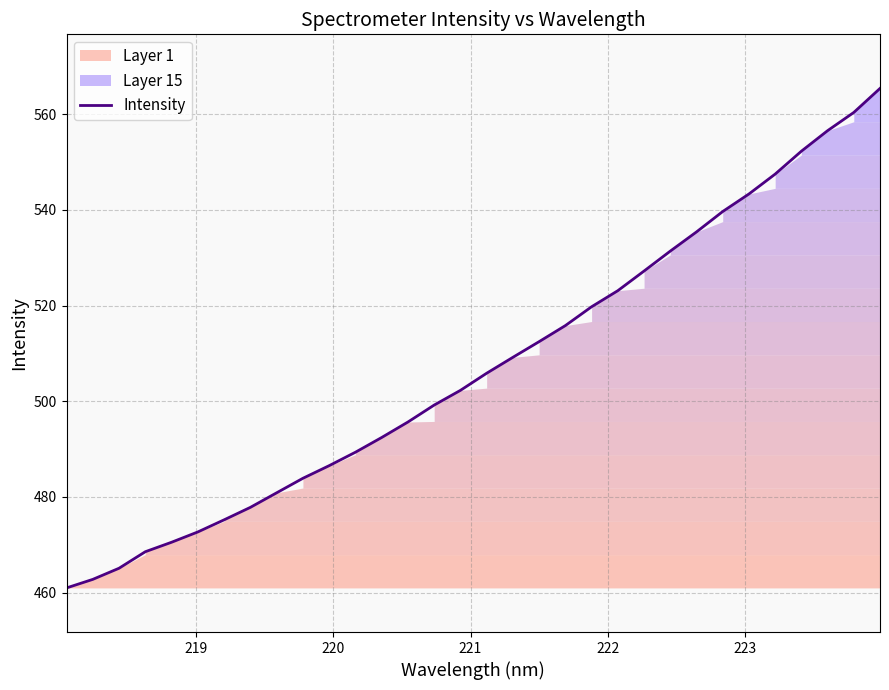

What is the highest value of the Intensity series?

565.4